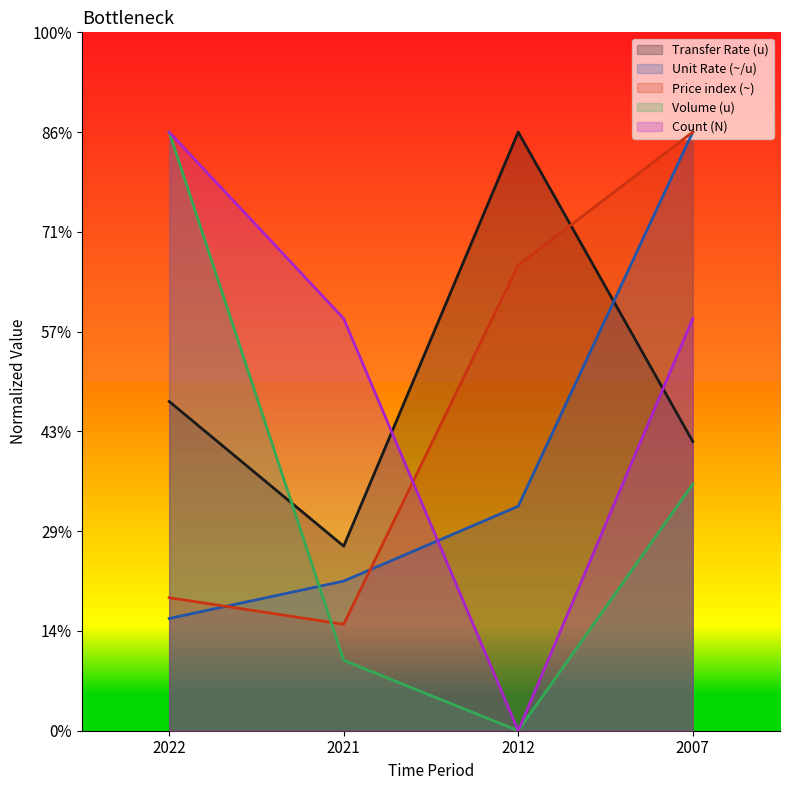

What is the difference between the maximum and minimum values in the Volume (u) series?

600.0